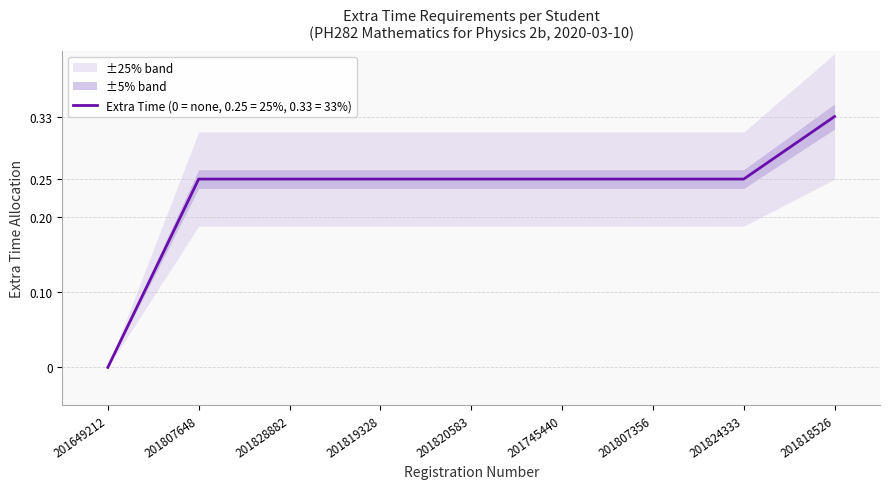

Reading left to right, extract all data points from this chart.

201649212=0.0	201807648=0.2	201828882=0.2	201819328=0.2	201820583=0.2	201745440=0.2	201807356=0.2	201824333=0.2	201818526=0.3